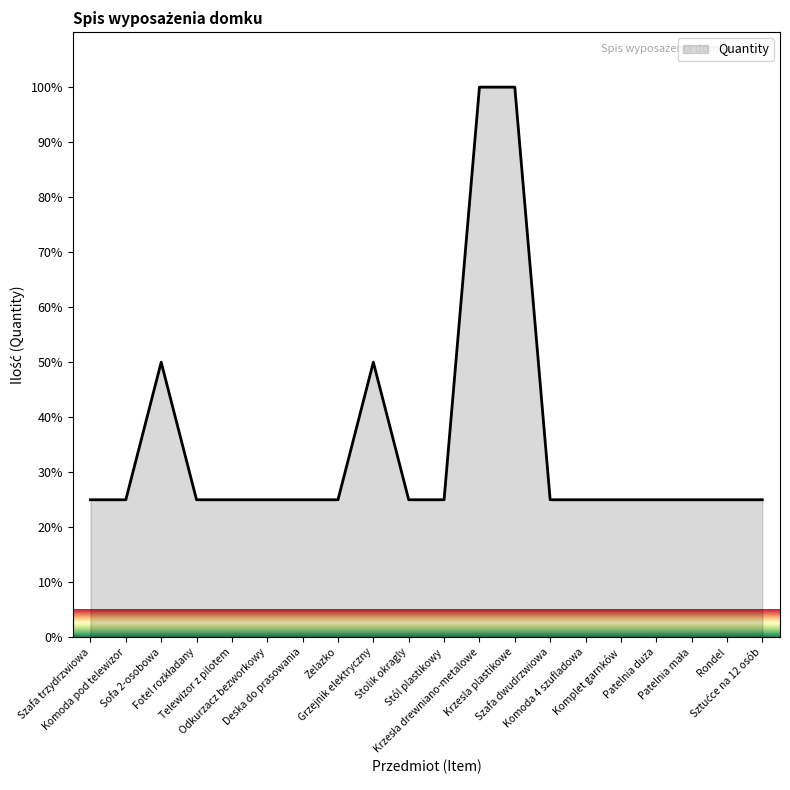

What is the maximum value shown in the chart?

100